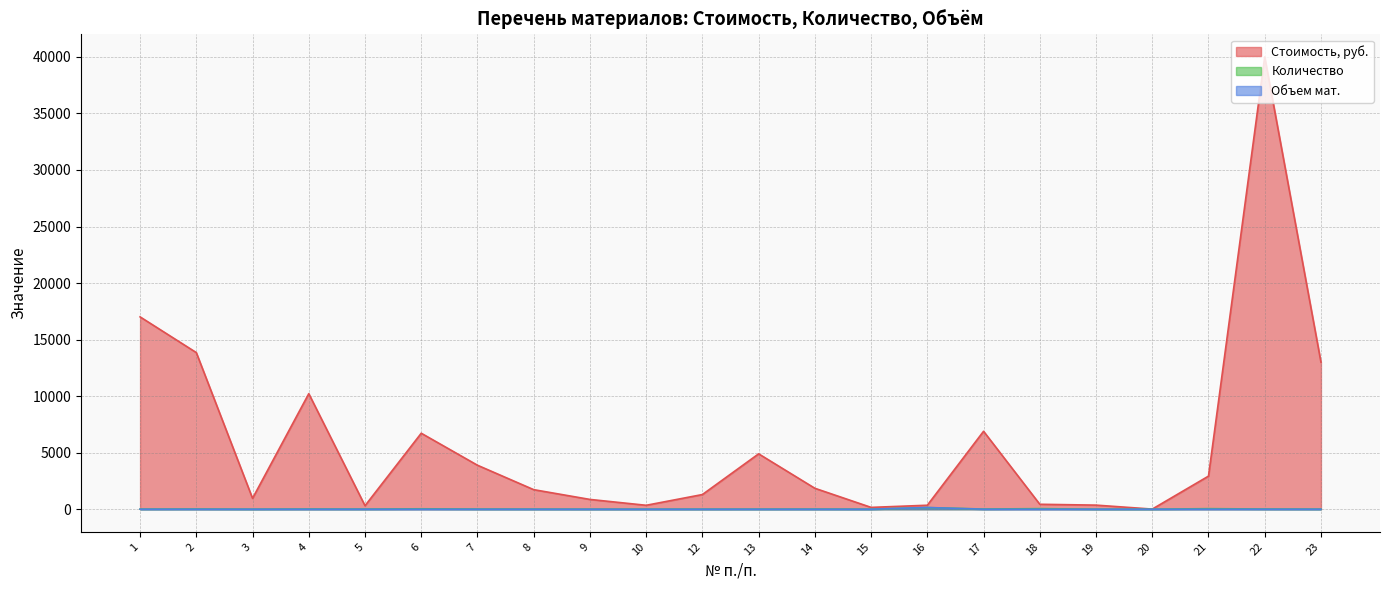

What is the difference between the highest and lowest values at 10?

345.5